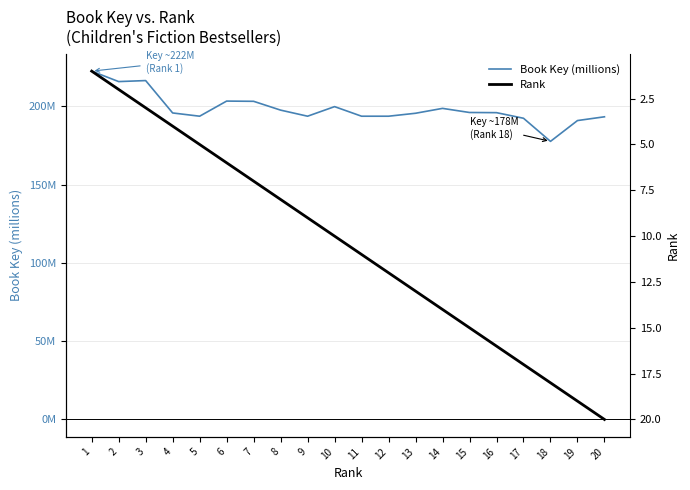

Reading left to right, transcribe all the data shown in this chart.

Book Key (millions): 222.5	215.8	216.5	195.8	193.7	203.4	203.2	197.6	193.7	199.8	193.7	193.7	195.6	198.7	196.1	196.0	192.4	177.6	190.9	193.3
Rank: 1.0	2.0	3.0	4.0	5.0	6.0	7.0	8.0	9.0	10.0	11.0	12.0	13.0	14.0	15.0	16.0	17.0	18.0	19.0	20.0